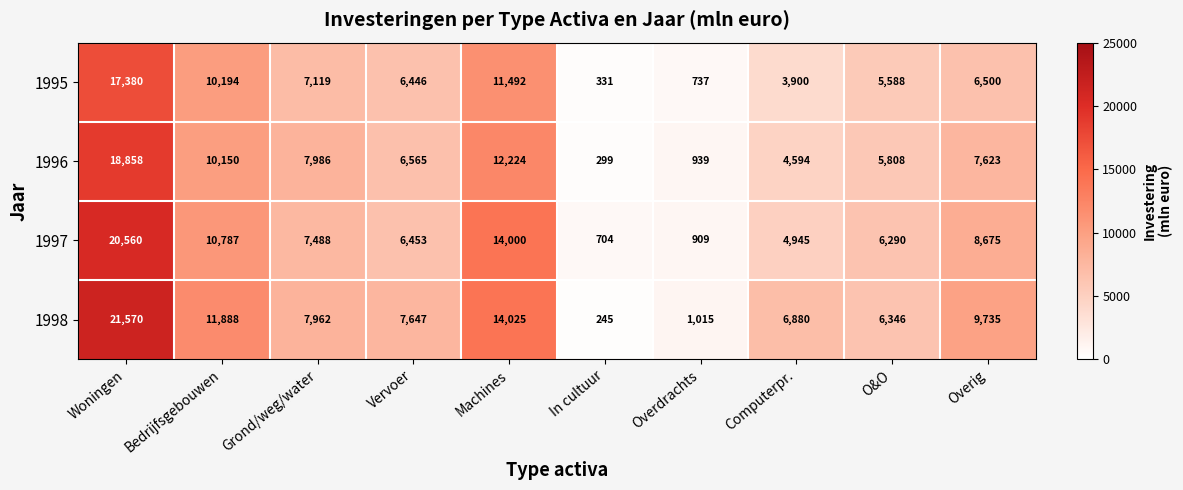

What is the minimum value shown in the chart?

245